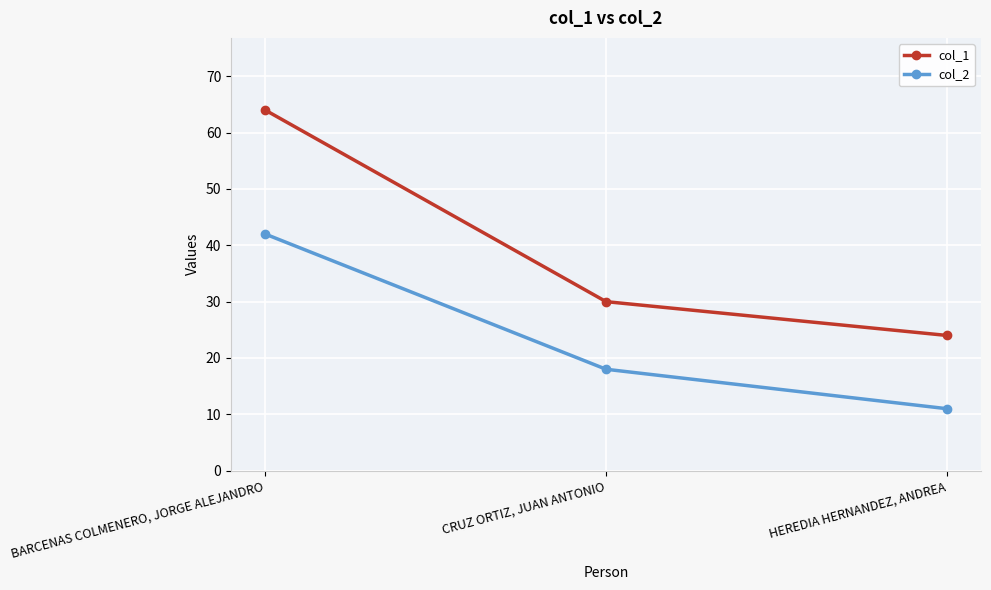

What value does the col_1 series have at BARCENAS COLMENERO, JORGE ALEJANDRO, to the nearest 5?

65